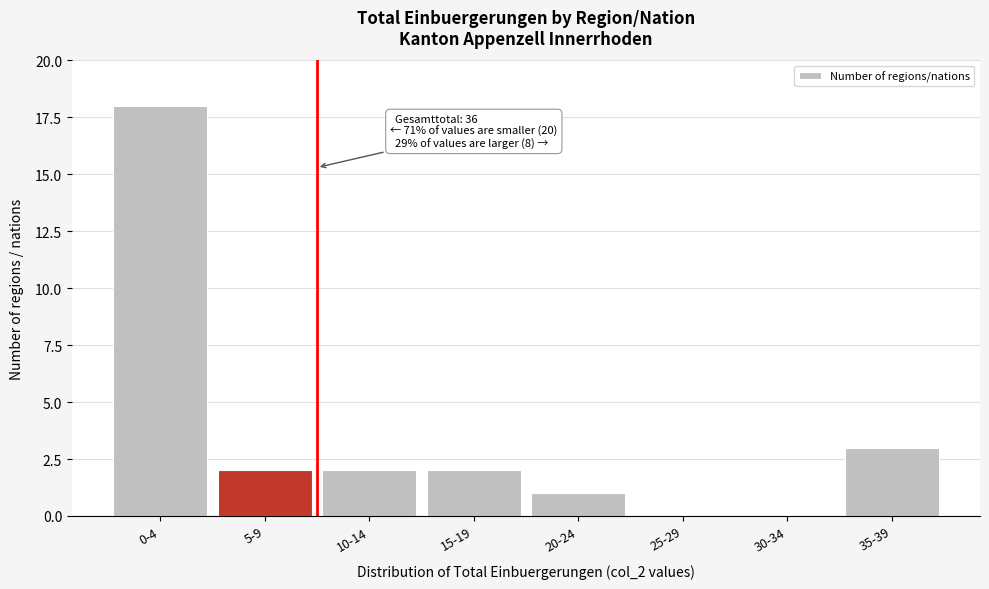

Reading left to right, list all the values displayed in this chart.

0-4=18	5-9=2	10-14=2	15-19=2	20-24=1	25-29=0	30-34=0	35-39=3